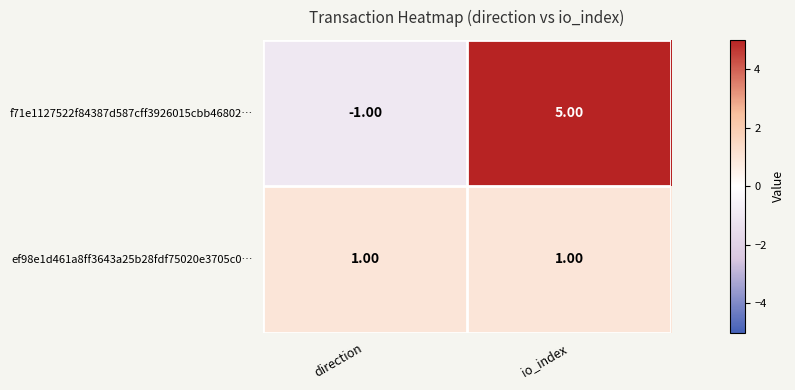

Where is f71e1127522f84387d587cff3926015cbb46802… nearest to the value 2?

direction